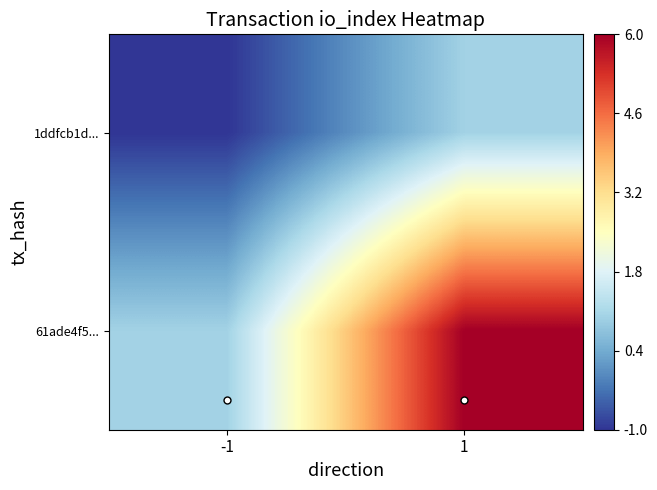

What value does the 1ddfcb1d... series have at -1?

-1